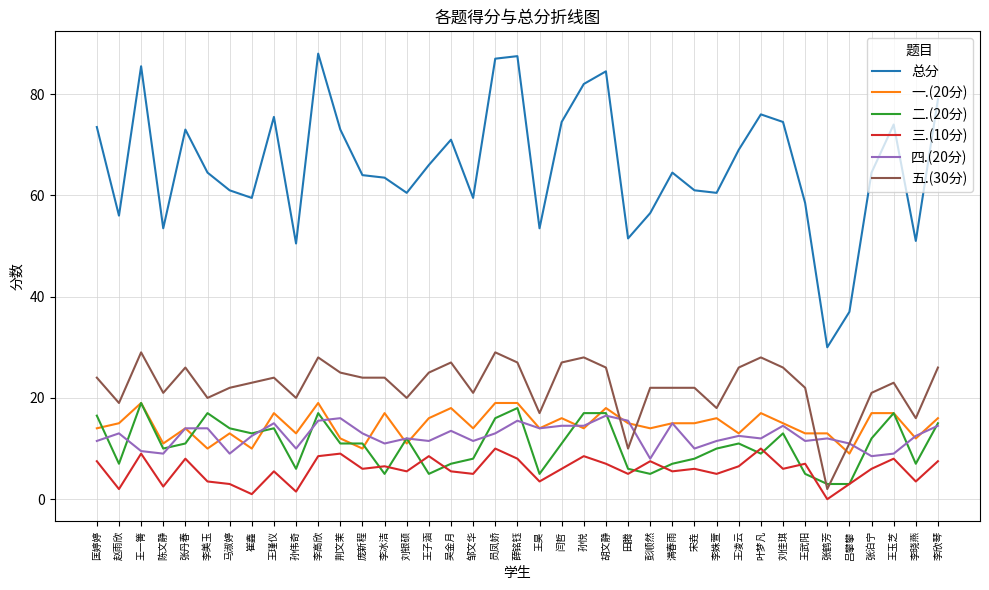

Does the chart have visible grid lines?

Yes